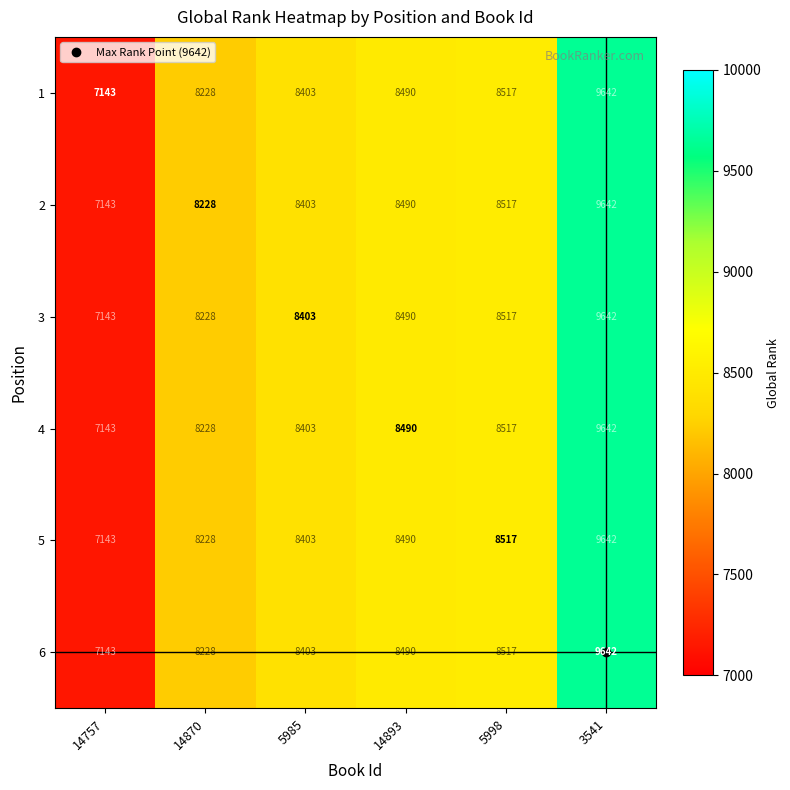

What is the average value of the 3 series?

8404